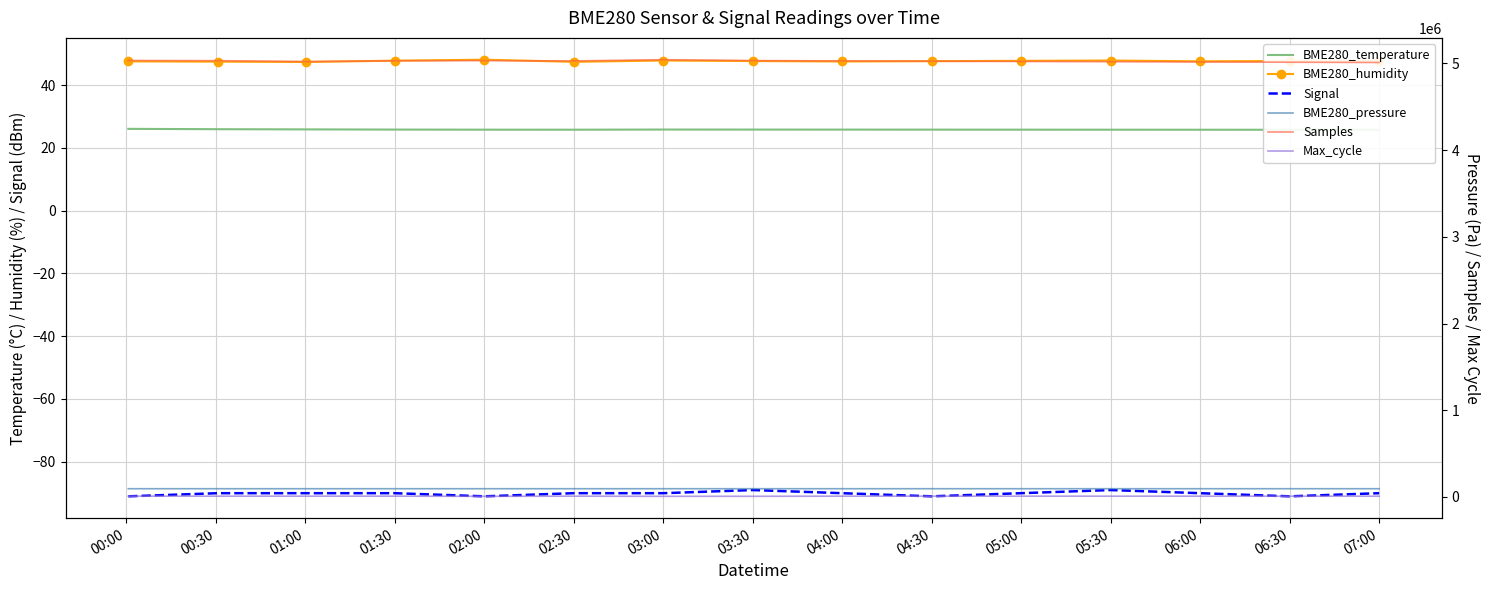

At which label does Max_cycle reach its peak?

00:00